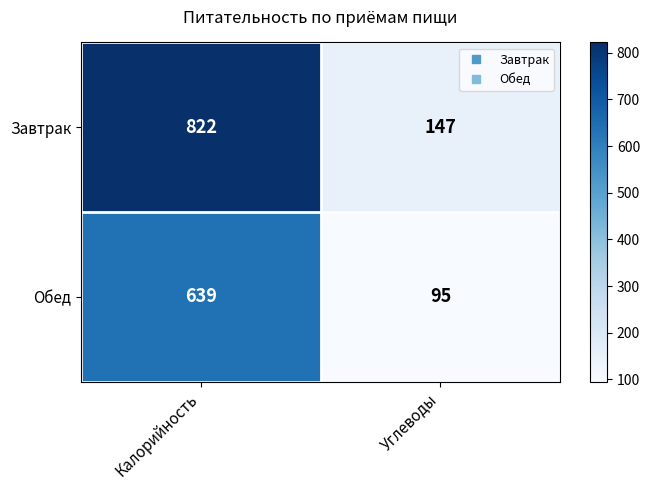

At how many categories does at least one series exceed 271?

1